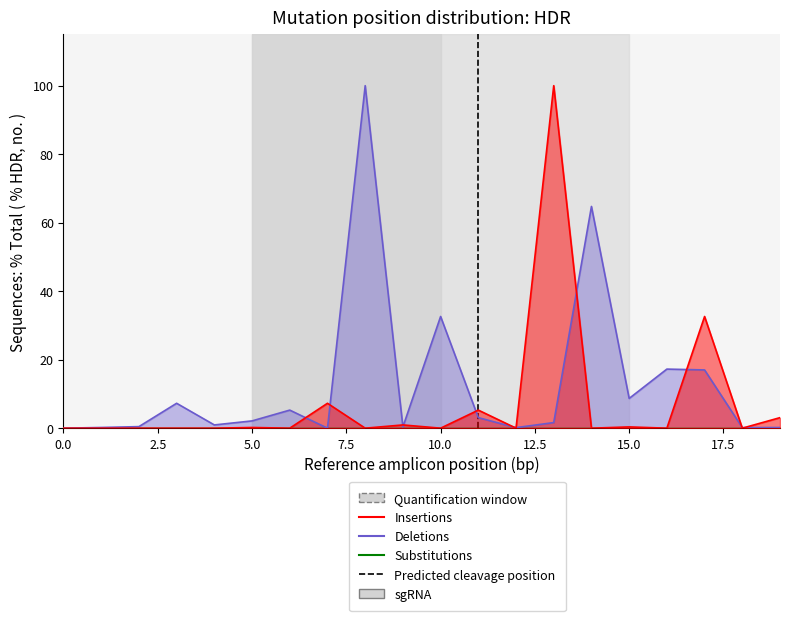

Does the chart display data point markers on the line(s)?

No